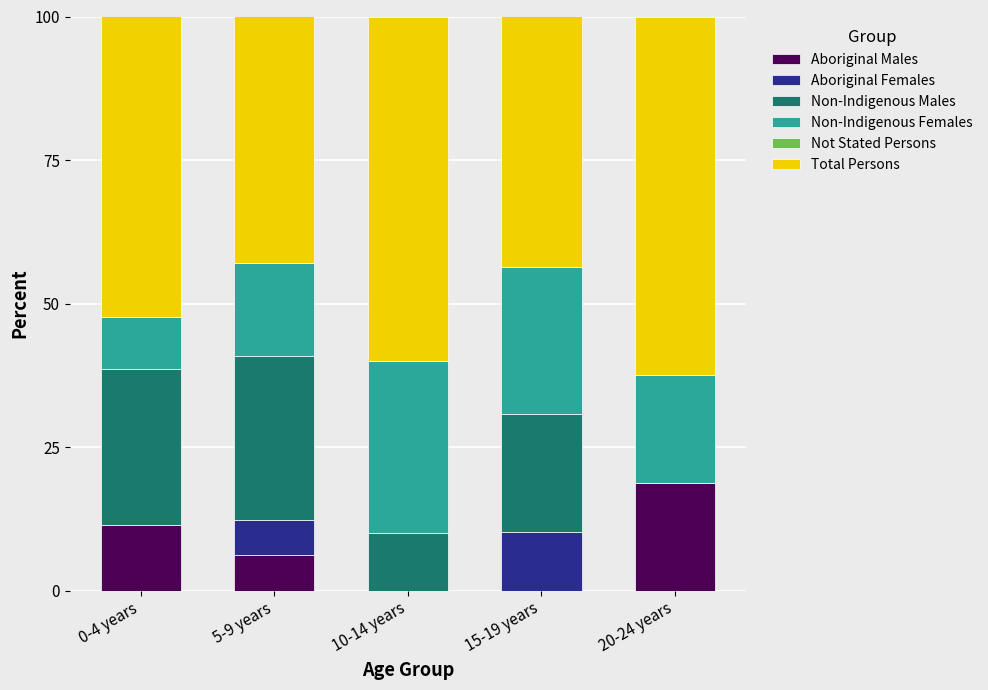

What is the total value across all series at 15-19 years?

100.0